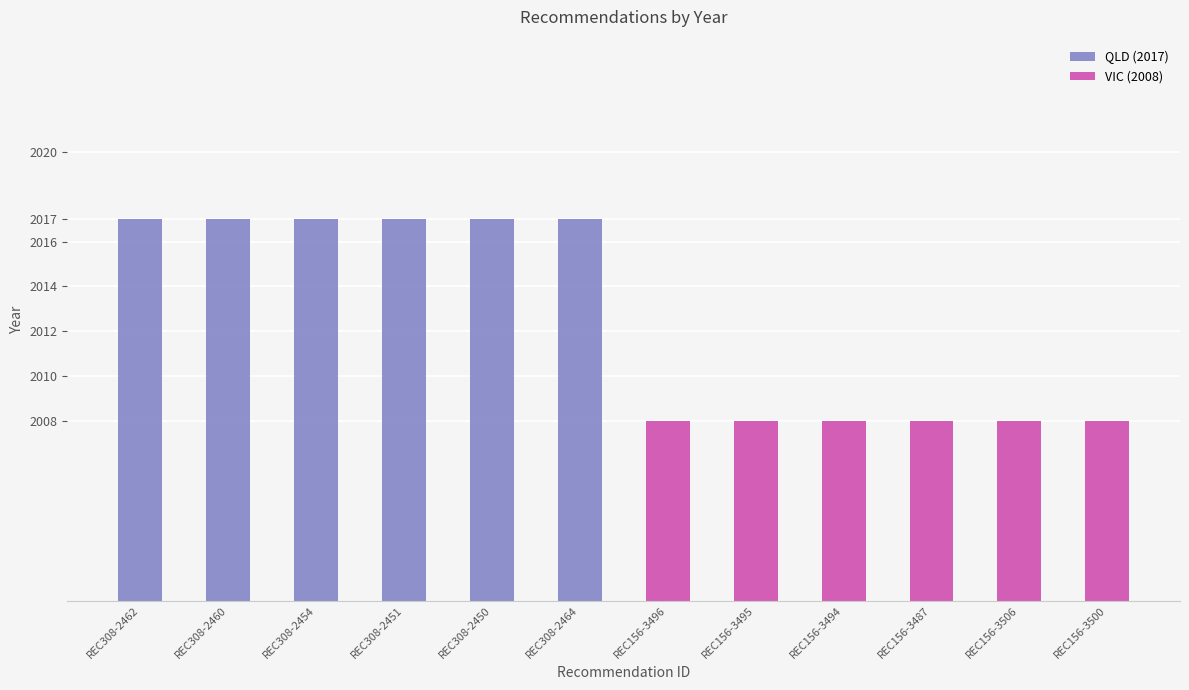

What is the value of the 6th bar from the left?

2017